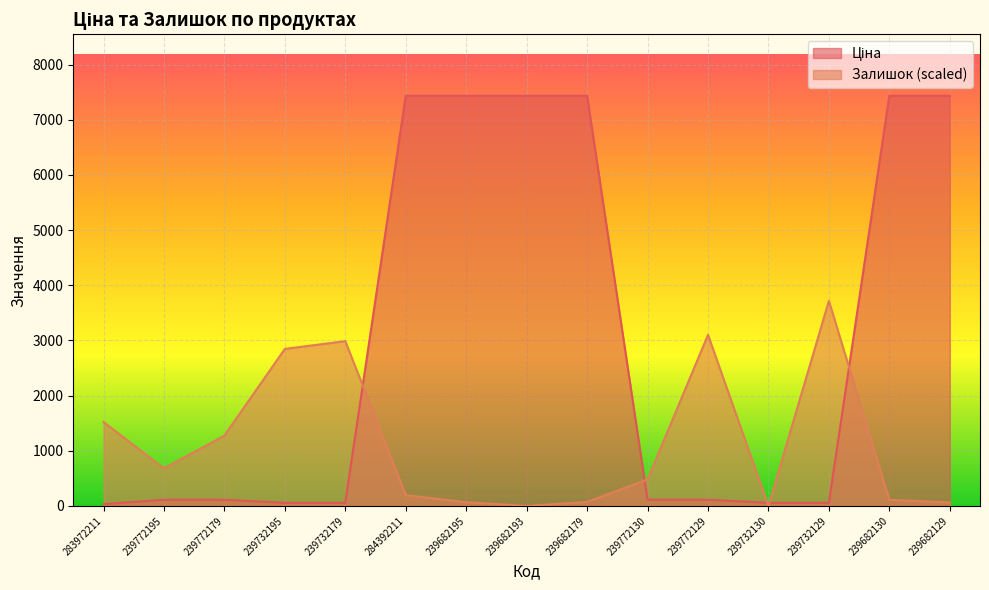

Which label corresponds to the smallest value in the chart?

239682193